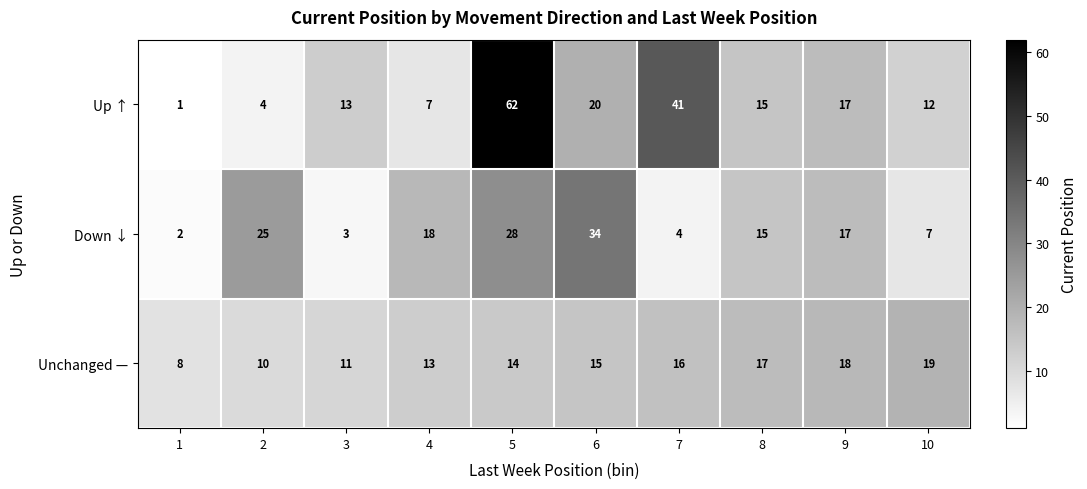

Where is Unchanged — nearest to the value 13?

4